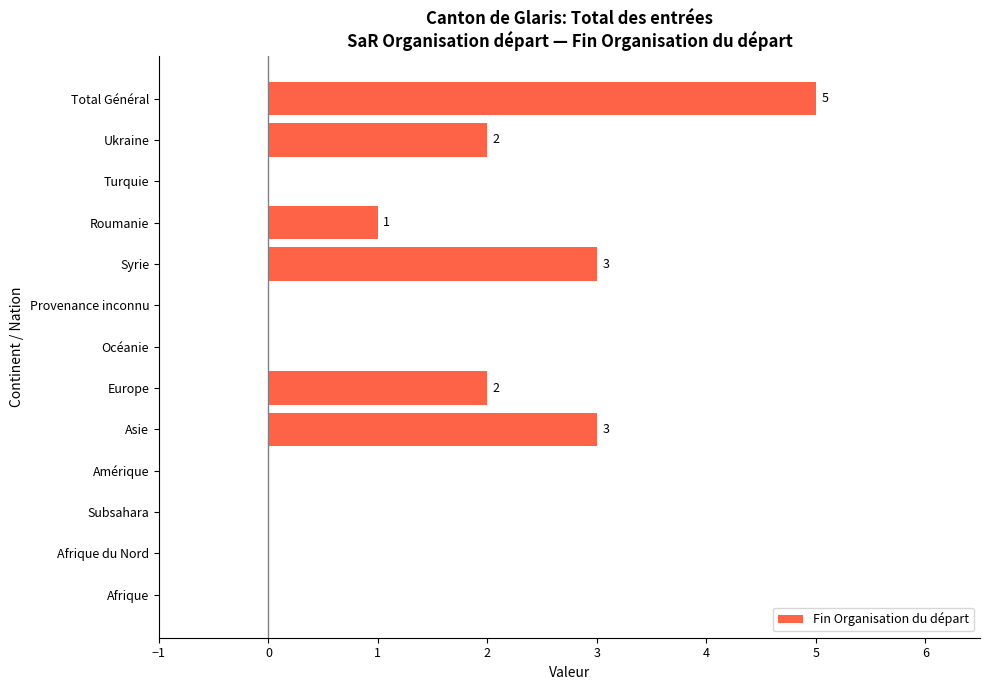

How many distinct data groups are displayed?

1